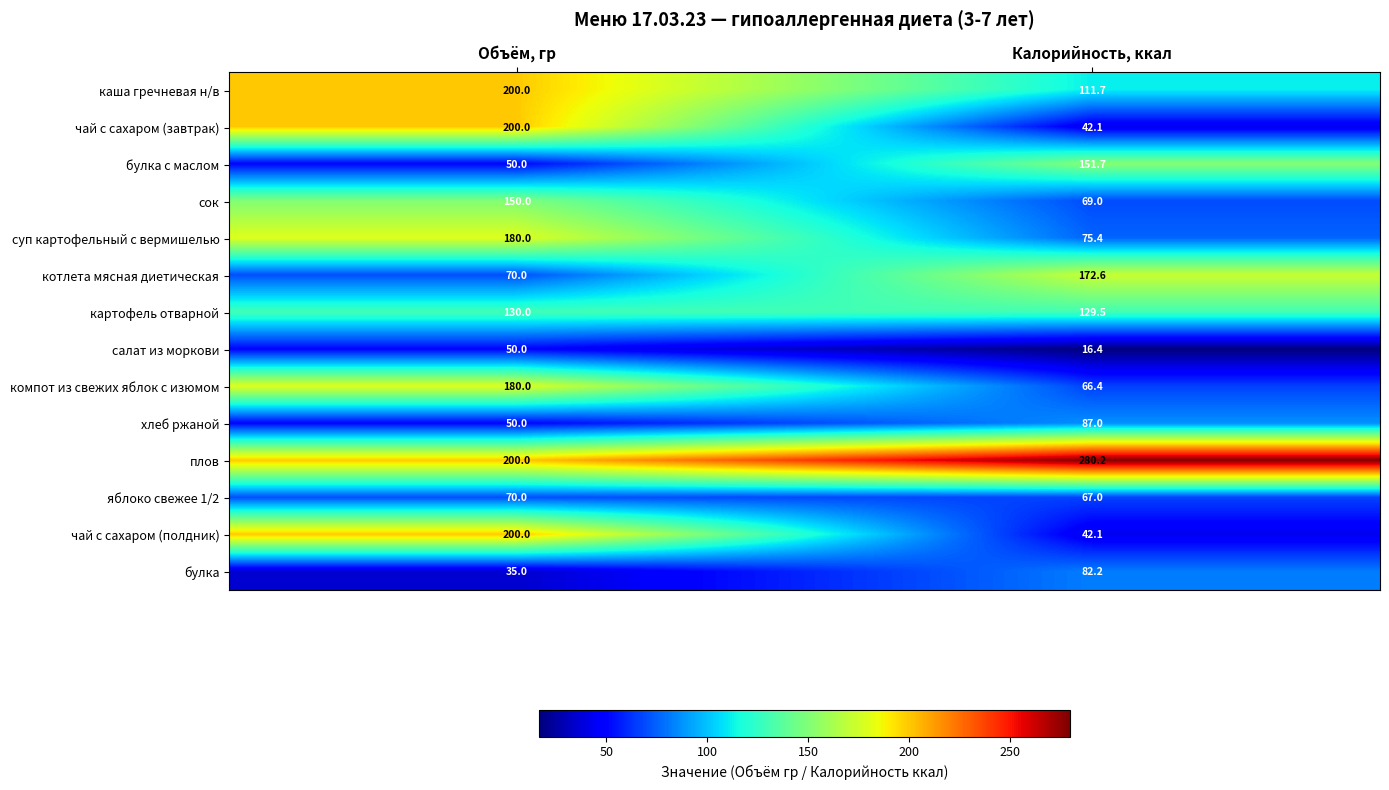

Is it true that хлеб ржаной equals 131.2 at Калорийность, ккал?

False